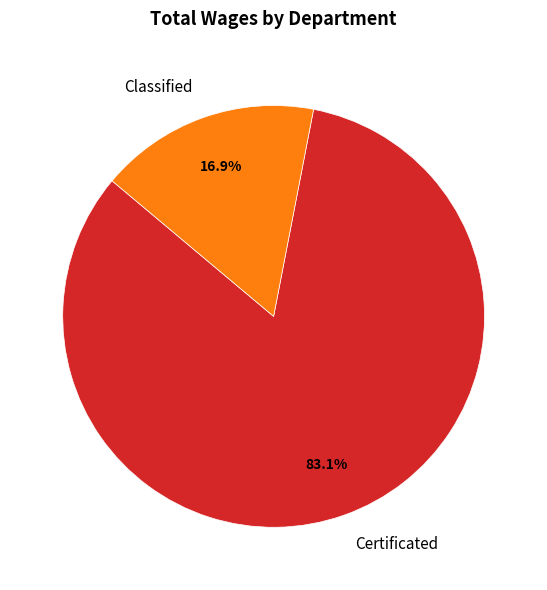

How much of the chart is everything except Classified?

83.1%